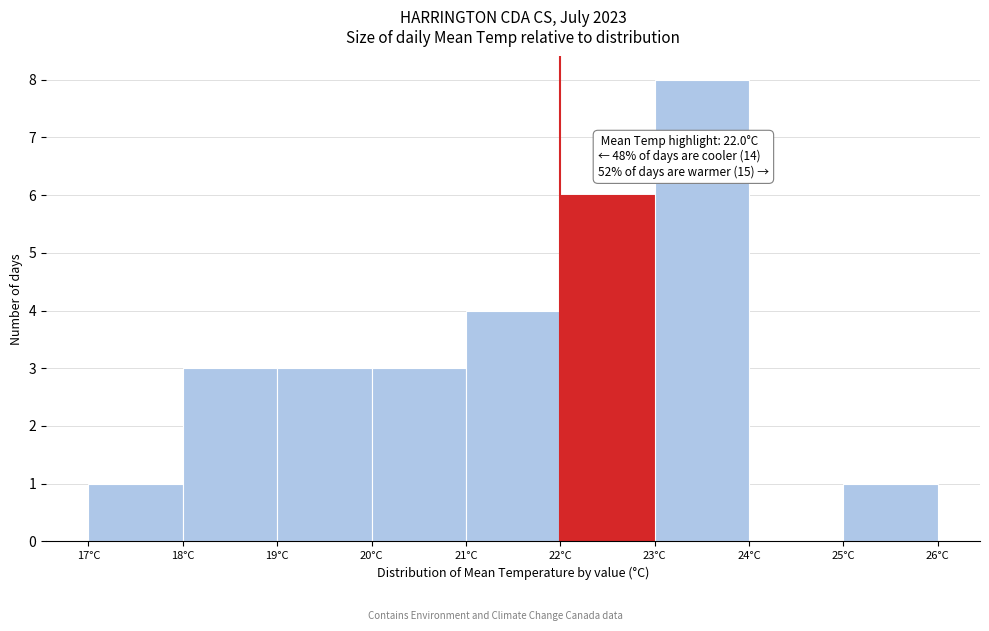

Which range on the x-axis has the tallest bar?

23 to 24